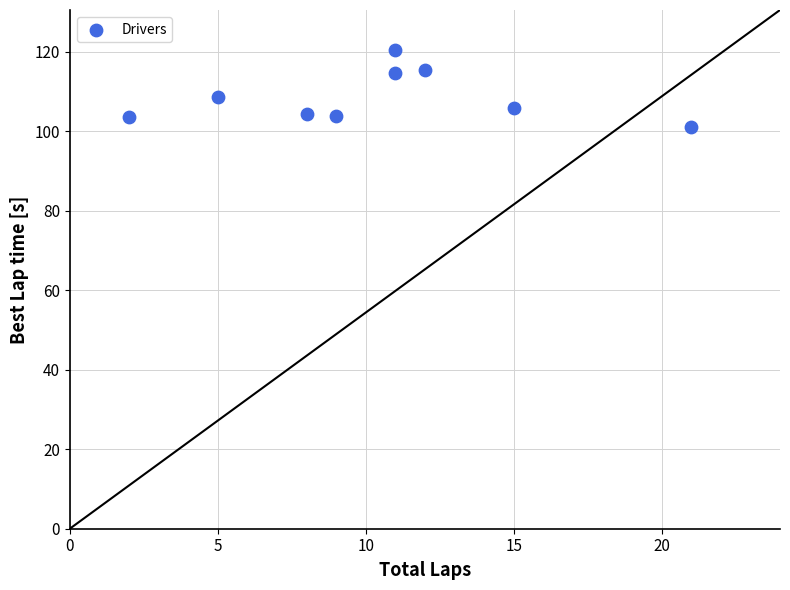

What is the range of X values (max minus min)?

19.0